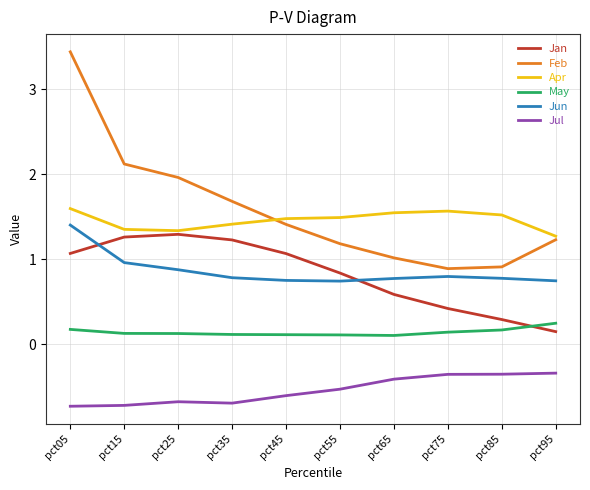

True or false: Jul and May cross at least once.

False